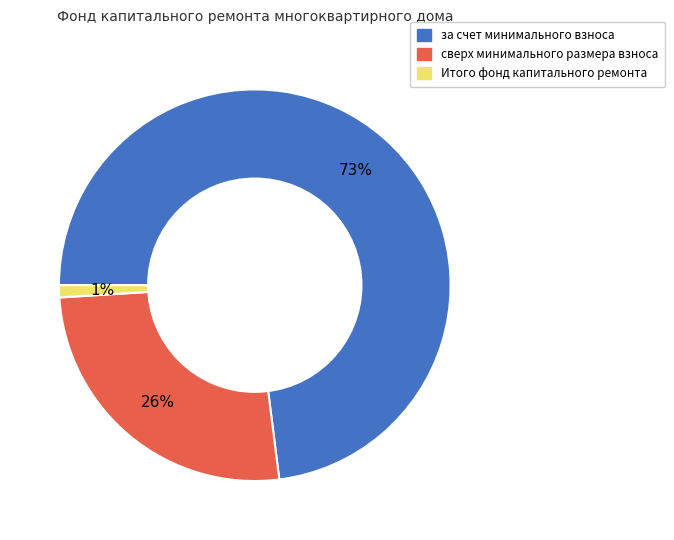

What percentage is the сверх минимального размера взноса slice, to the nearest percent?

26%